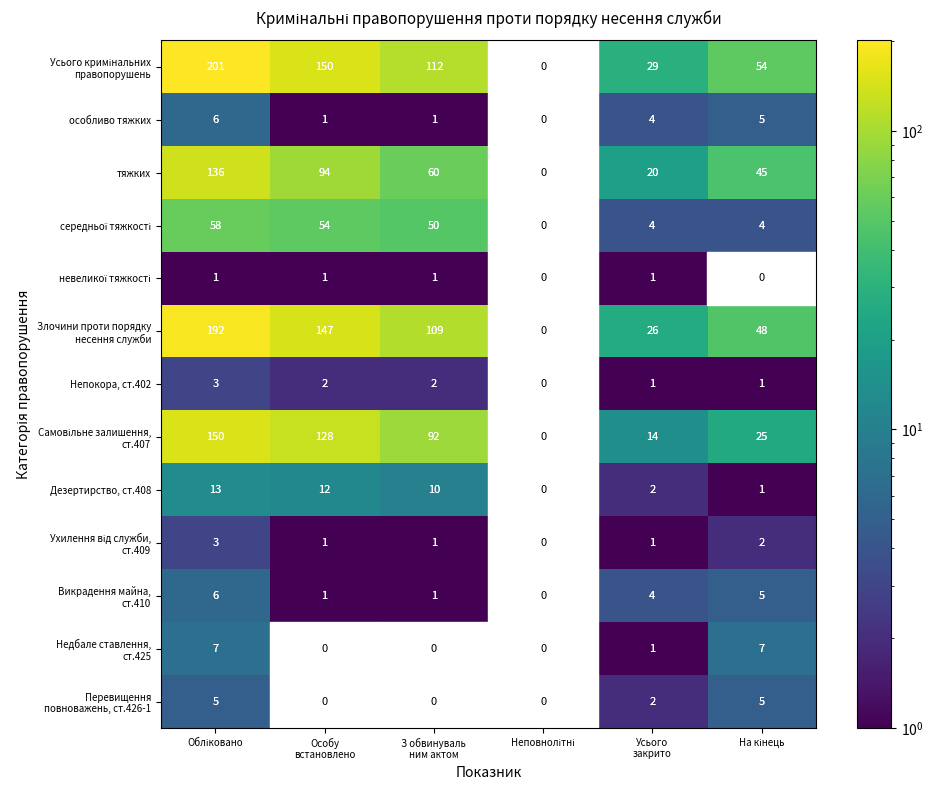

List the series in order of their peak value, lowest first.

невеликої тяжкості, Непокора, ст.402, Ухилення від служби, ст.409, Перевищення повноважень, ст.426-1, особливо тяжких, Викрадення майна, ст.410, Недбале ставлення, ст.425, Дезертирство, ст.408, середньої тяжкості, тяжких, Самовільне залишення, ст.407, Злочини проти порядку несення служби, Усього кримінальних правопорушень